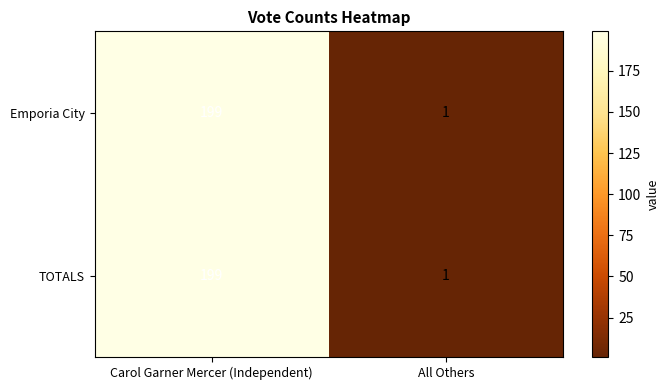

What is the difference between the maximum and minimum values in the Emporia City series?

198